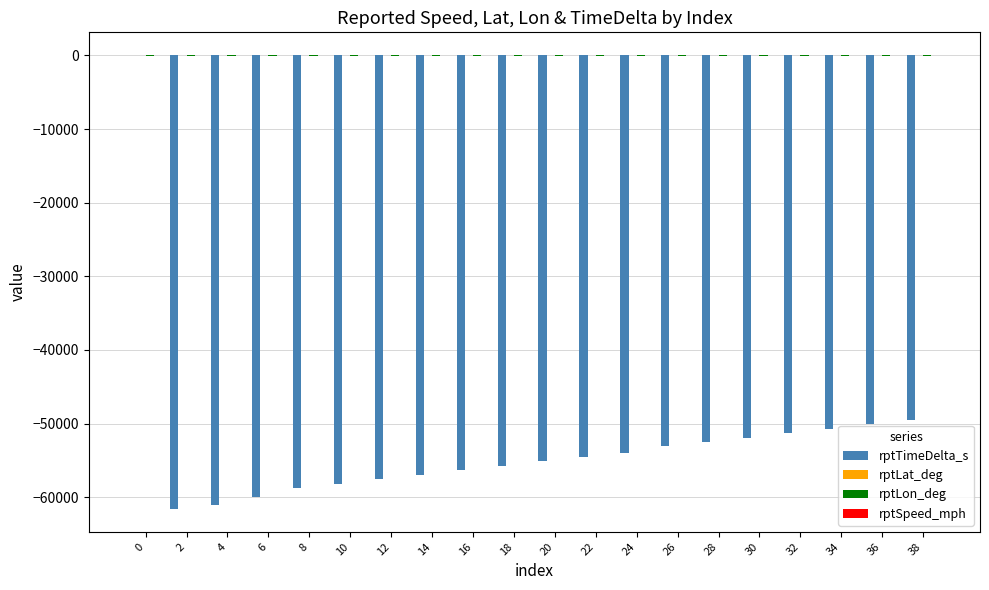

Which series changed the most between 6 and 32?

rptTimeDelta_s